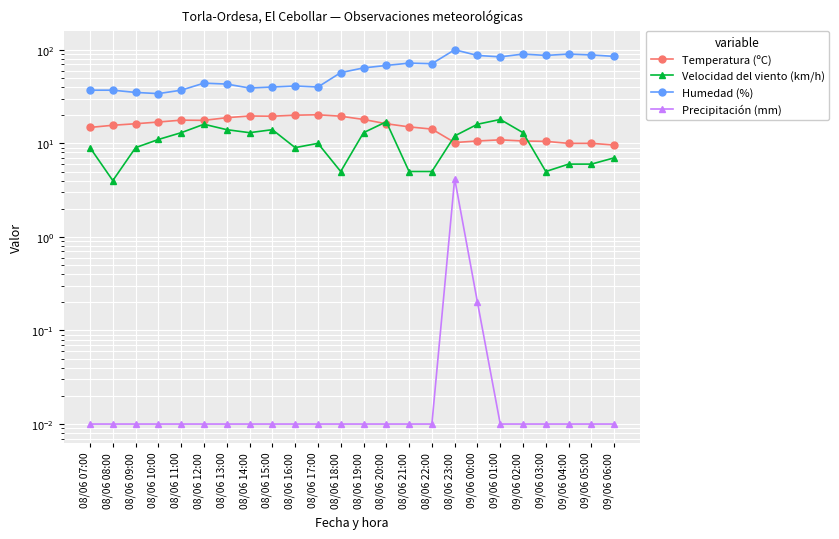

List the series in order of their peak value, highest first.

Humedad (%), Temperatura (ºC), Velocidad del viento (km/h), Precipitación (mm)